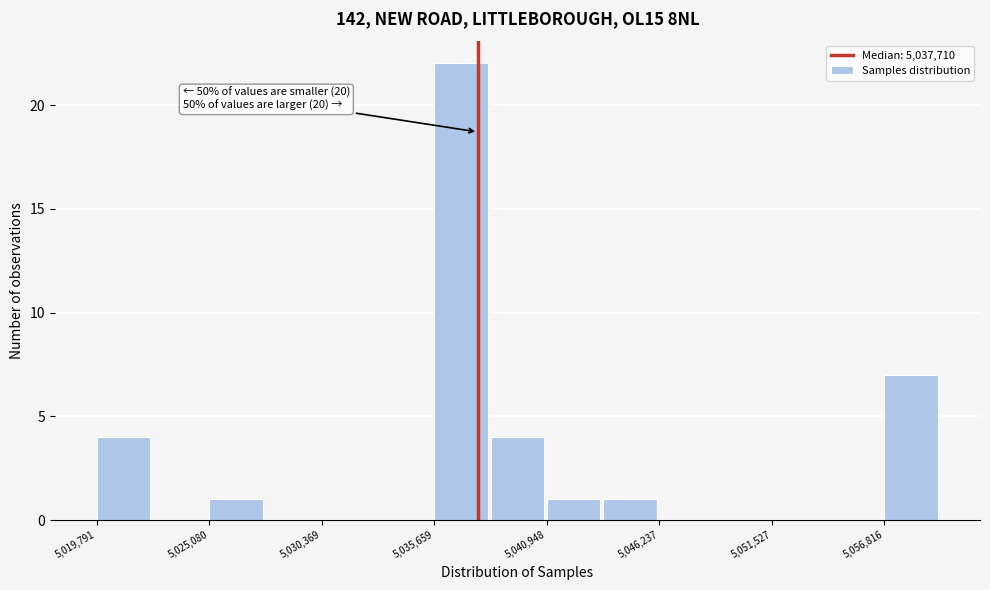

Read against the x-axis, roughly where is the centre of the tallest bar?

5037000